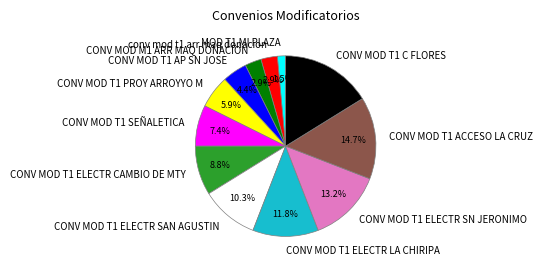

What percentage do CONV MOD T1 AP SN JOSE and CONV MOD T1 PROY ARROYYO M together represent?

10.3%